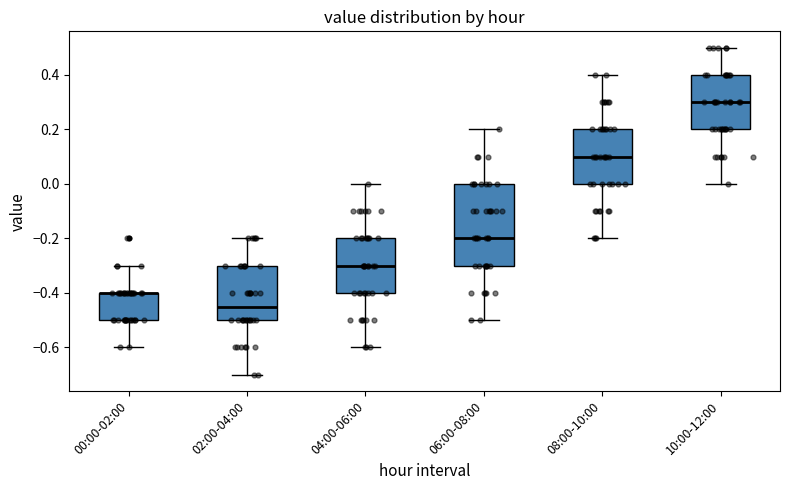

Reading left to right, read every box against the y-axis: the position of its median line, the range the box covers, and the ends of its whiskers. The values are not printed on the chart, so give them approximately, as read against the axis.

00:00-02:00: median -0.40 (drawn on the box's upper edge), box -0.50 to -0.40, whiskers -0.60 to -0.30
02:00-04:00: median -0.44, box -0.50 to -0.30, whiskers -0.70 to -0.20
04:00-06:00: median -0.30, box -0.40 to -0.20, whiskers -0.60 to 0.00
06:00-08:00: median -0.20, box -0.30 to 0.00, whiskers -0.50 to 0.20
08:00-10:00: median 0.10, box 0.00 to 0.20, whiskers -0.20 to 0.40
10:00-12:00: median 0.30, box 0.20 to 0.40, whiskers 0.00 to 0.50